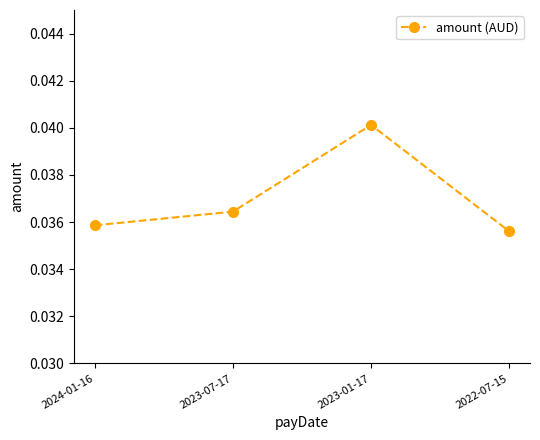

Between 2023-07-17 and 2023-01-17, which is larger?

2023-01-17